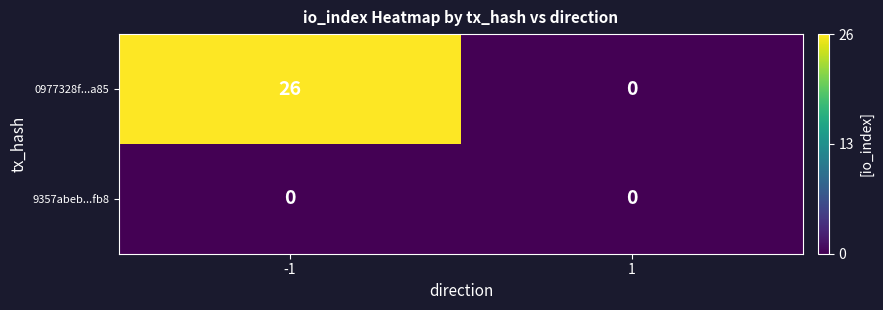

Reading left to right, what are all the values shown in this chart?

0977328f...a85: -1=26	1=0
9357abeb...fb8: -1=0	1=0